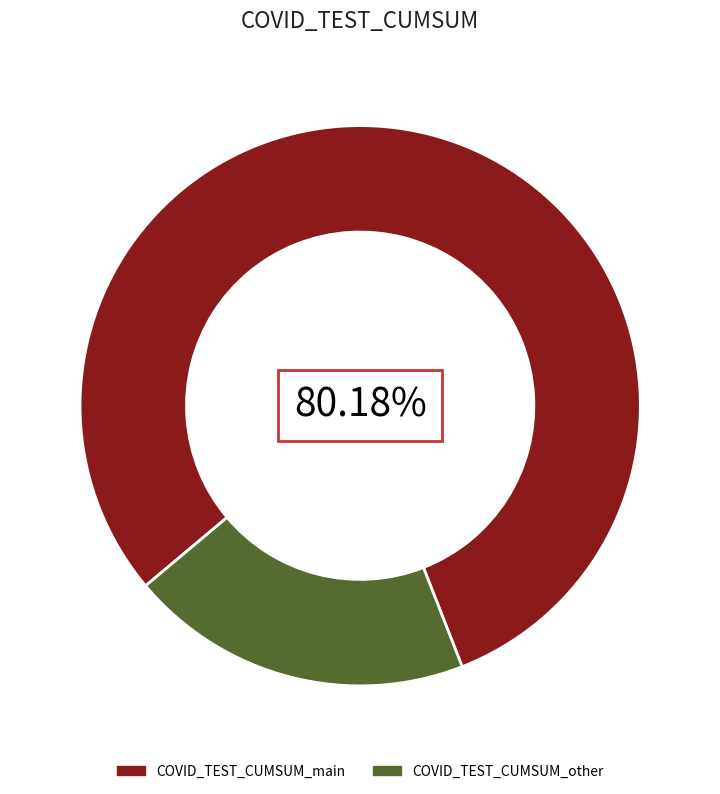

To the nearest percent, what is the average slice percentage?

50%